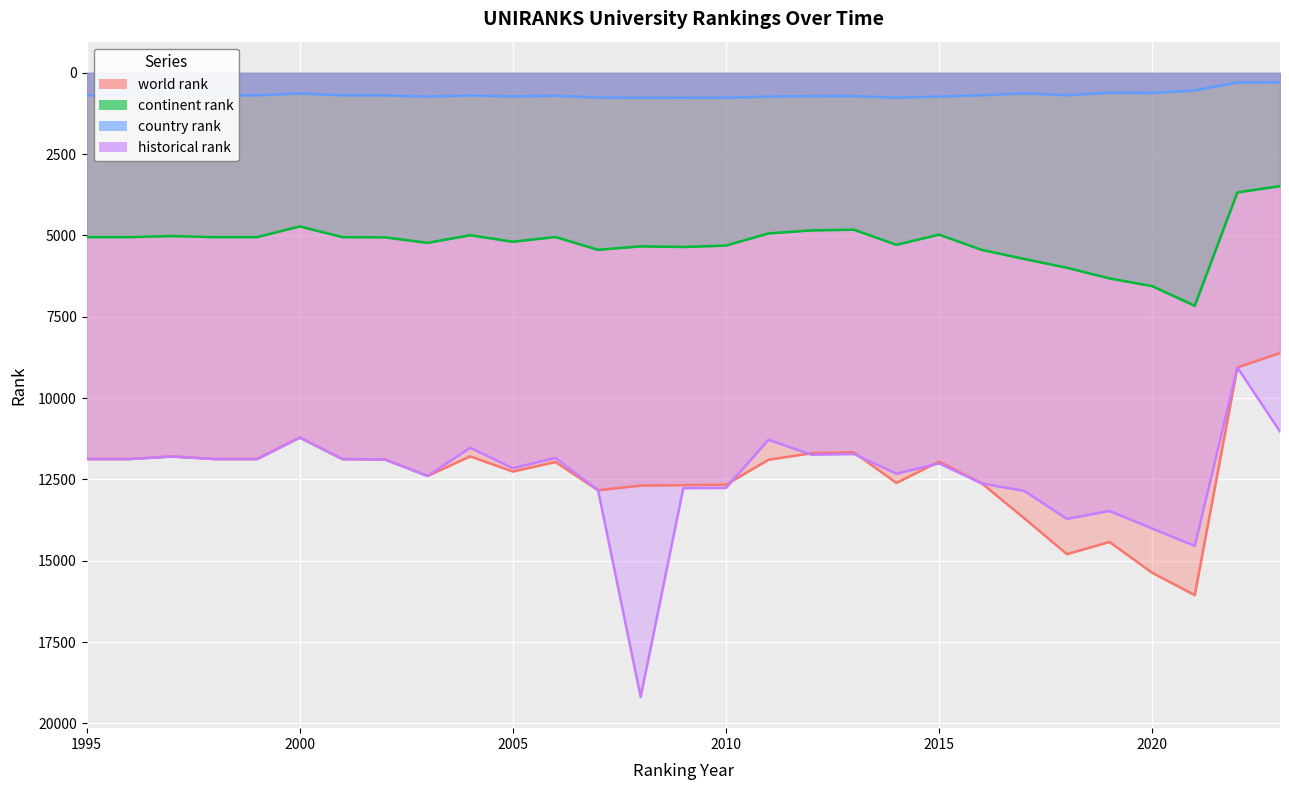

How many data points does each series have?

29